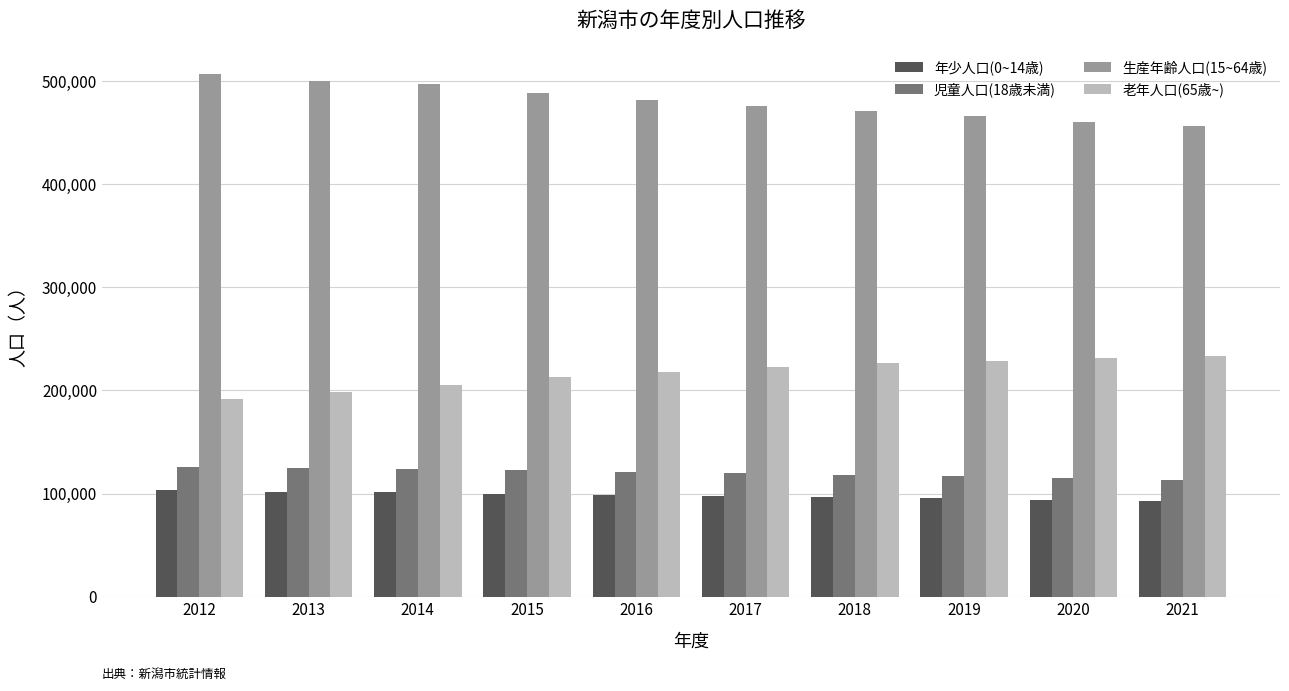

How many bars are there in each group?

4